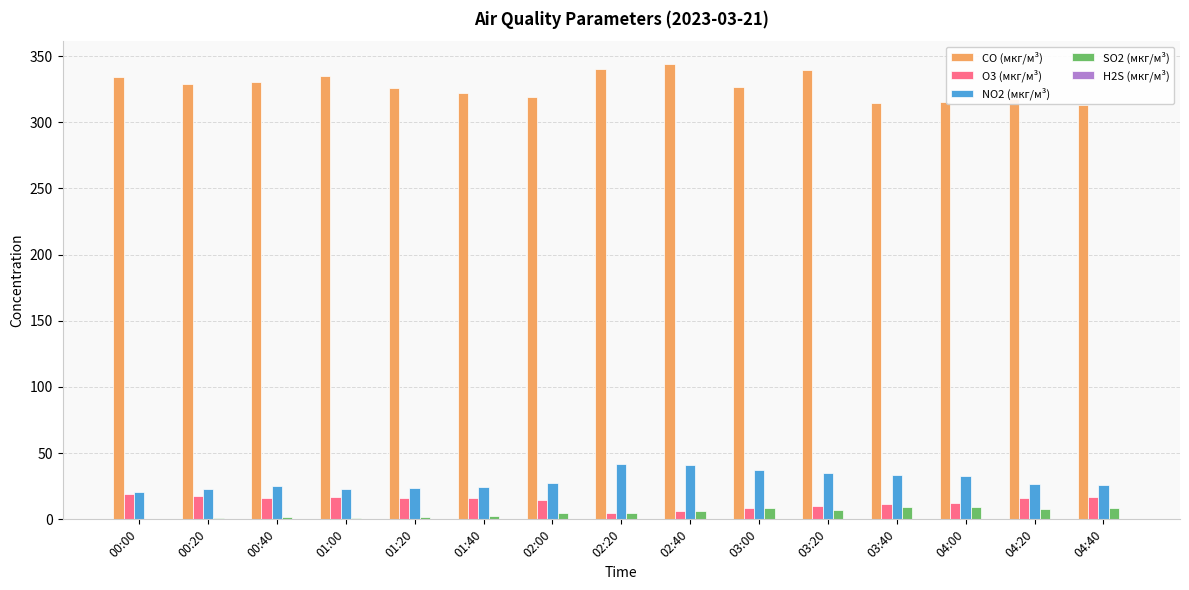

Between 03:20 and 04:40, which series saw the biggest shift?

CO (мкг/м³)